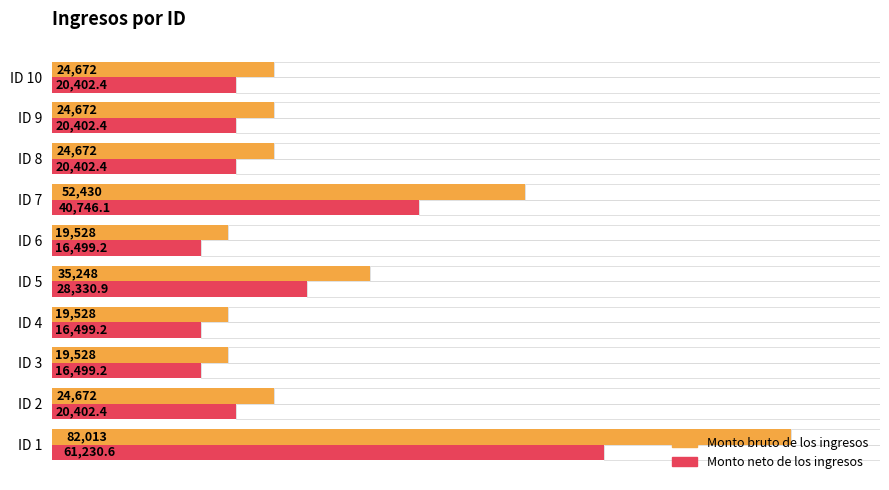

Count the number of categories in the chart.

10